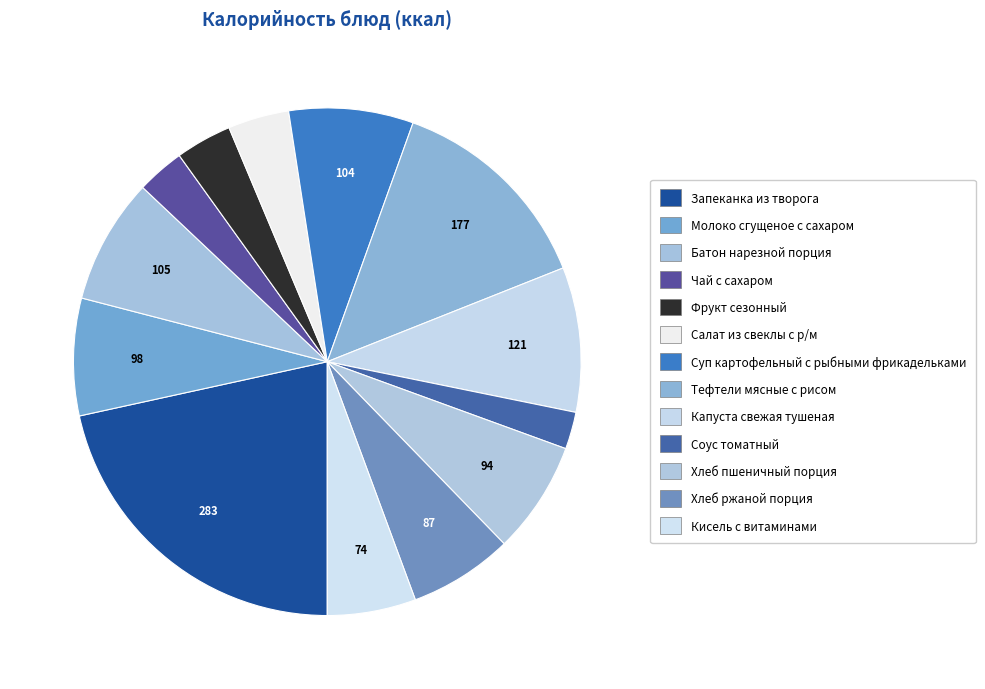

Do Запеканка из творога and Соус томатный together represent more than half of the pie?

No